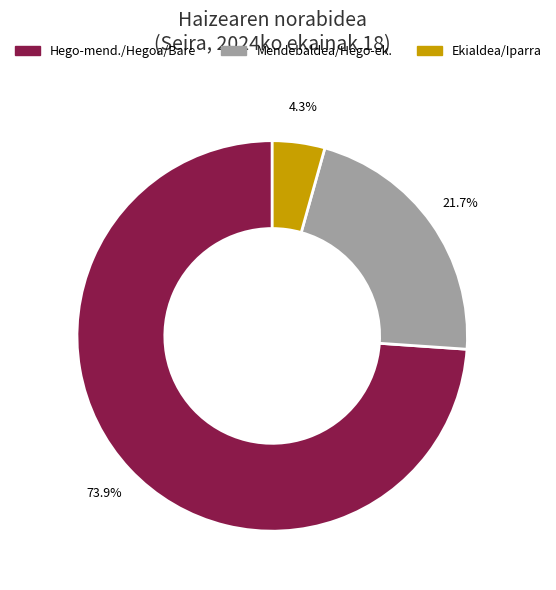

Does any single category account for the majority?

Yes